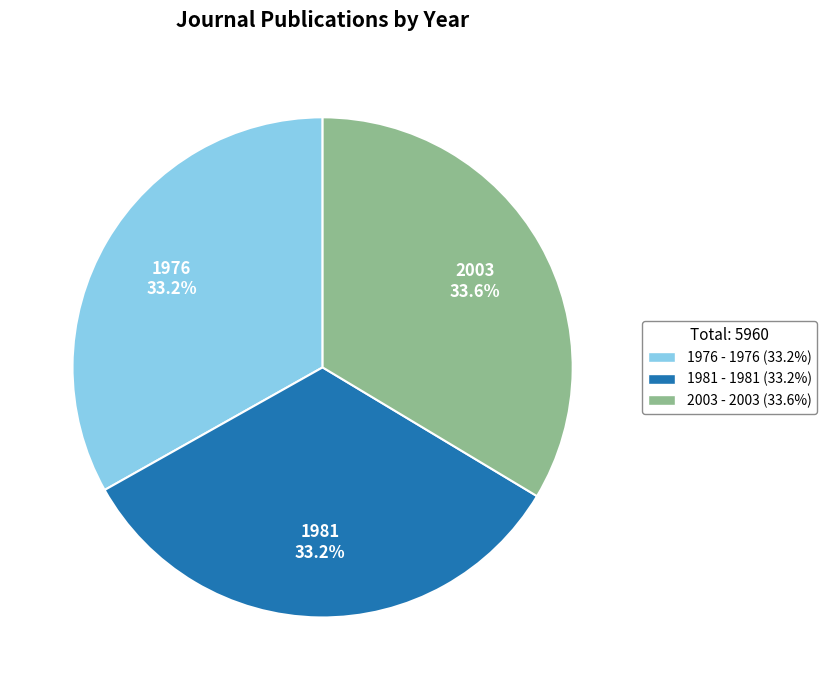

What is the ratio of the value at 2003 to the value at 1976?

1.0